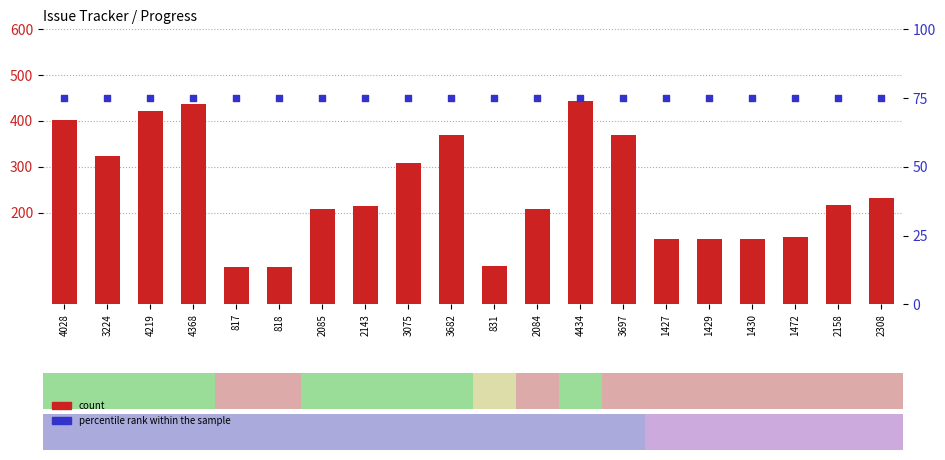

At how many categories does at least one series exceed 313?

7